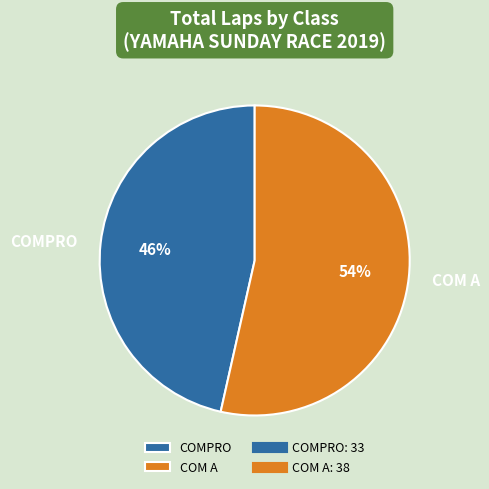

Combined, do COM A and COMPRO account for over 50%?

Yes